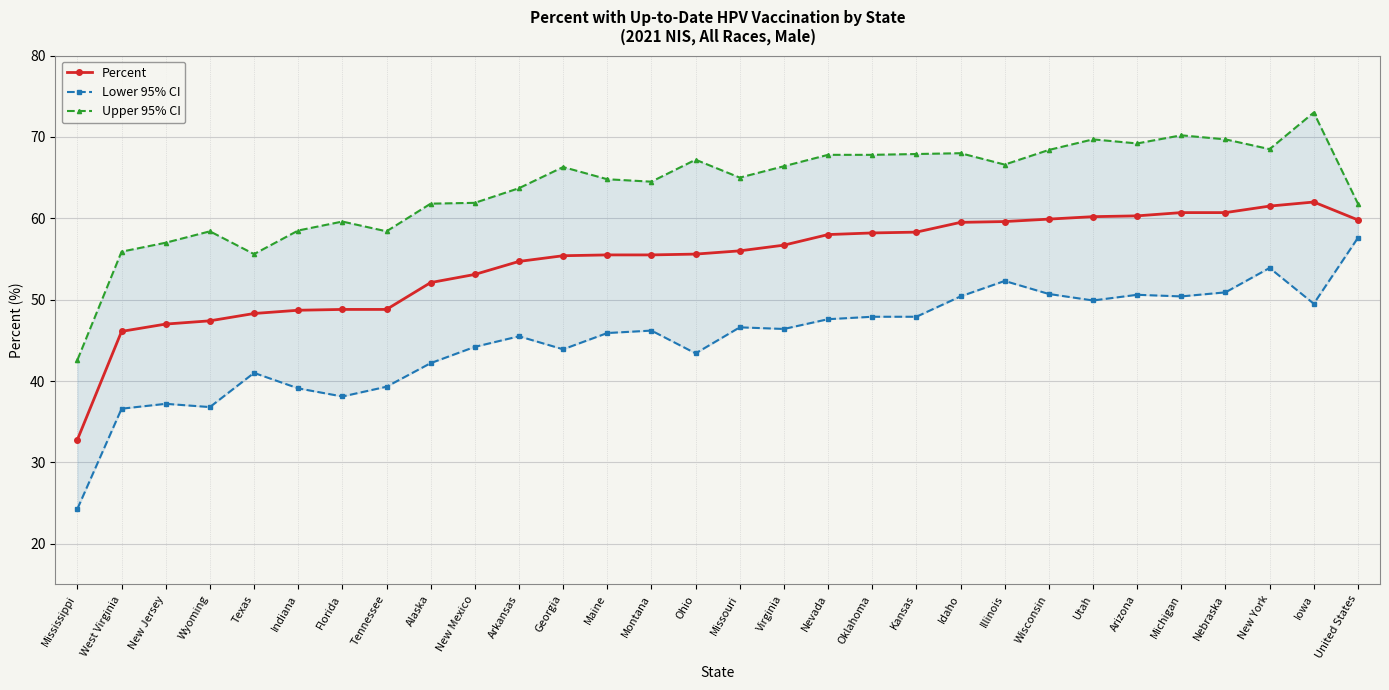

True or false: Upper 95% CI and Lower 95% CI intersect in this chart.

False